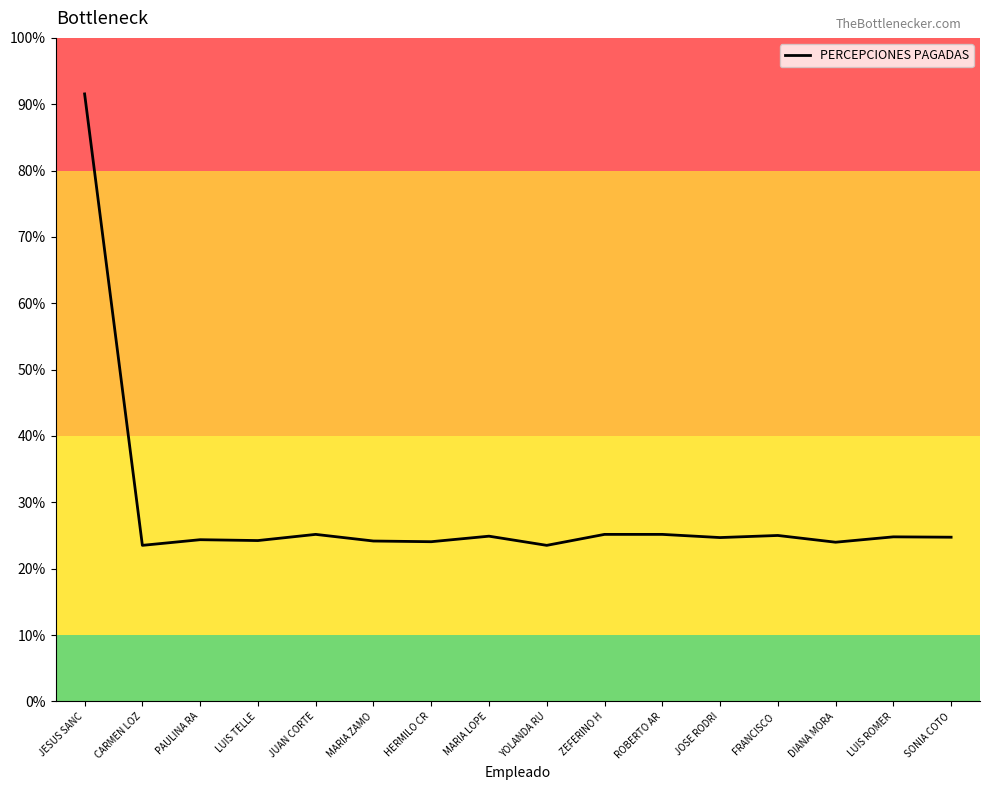

At which category does the chart reach its peak across all series?

JESUS SANC